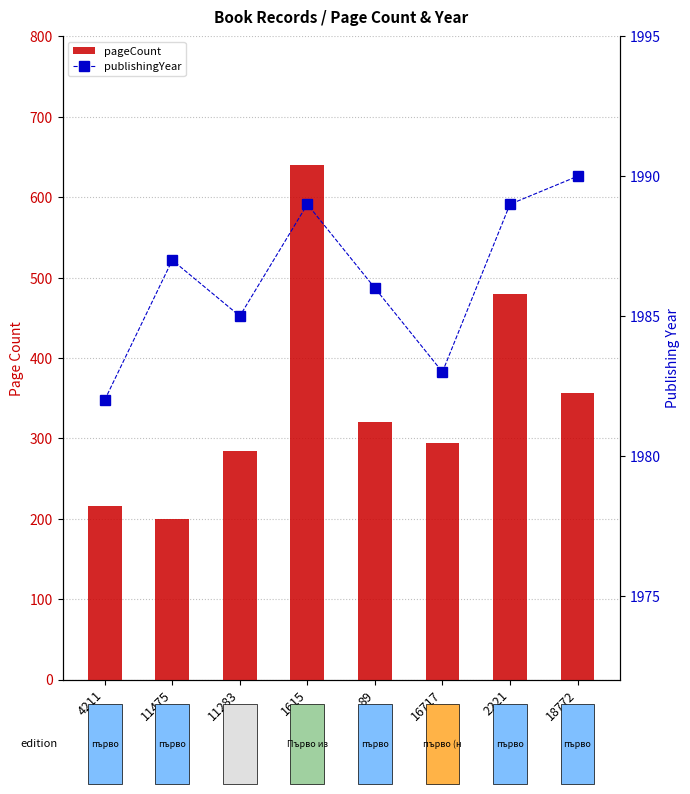

Reading left to right, list all the values displayed in this chart.

pageCount: 4211=216	11475=200	11283=284	1615=640	89=320	16717=294	2221=480	18772=356
publishingYear: 4211=1982	11475=1987	11283=1985	1615=1989	89=1986	16717=1983	2221=1989	18772=1990